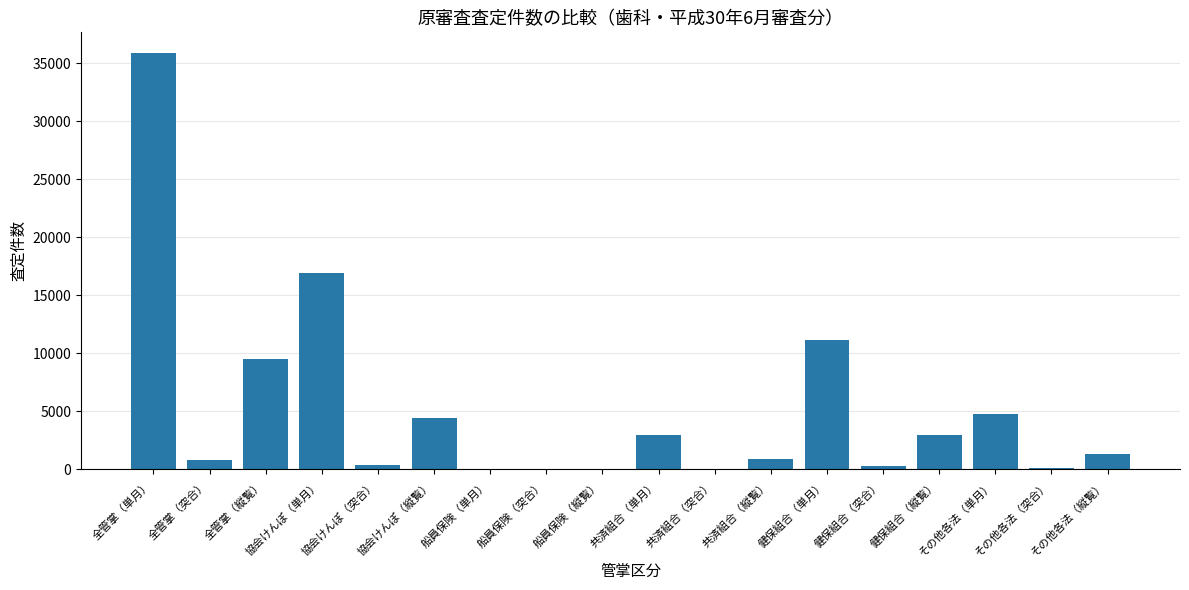

Which category has the highest value across all series?

全管掌（単月）